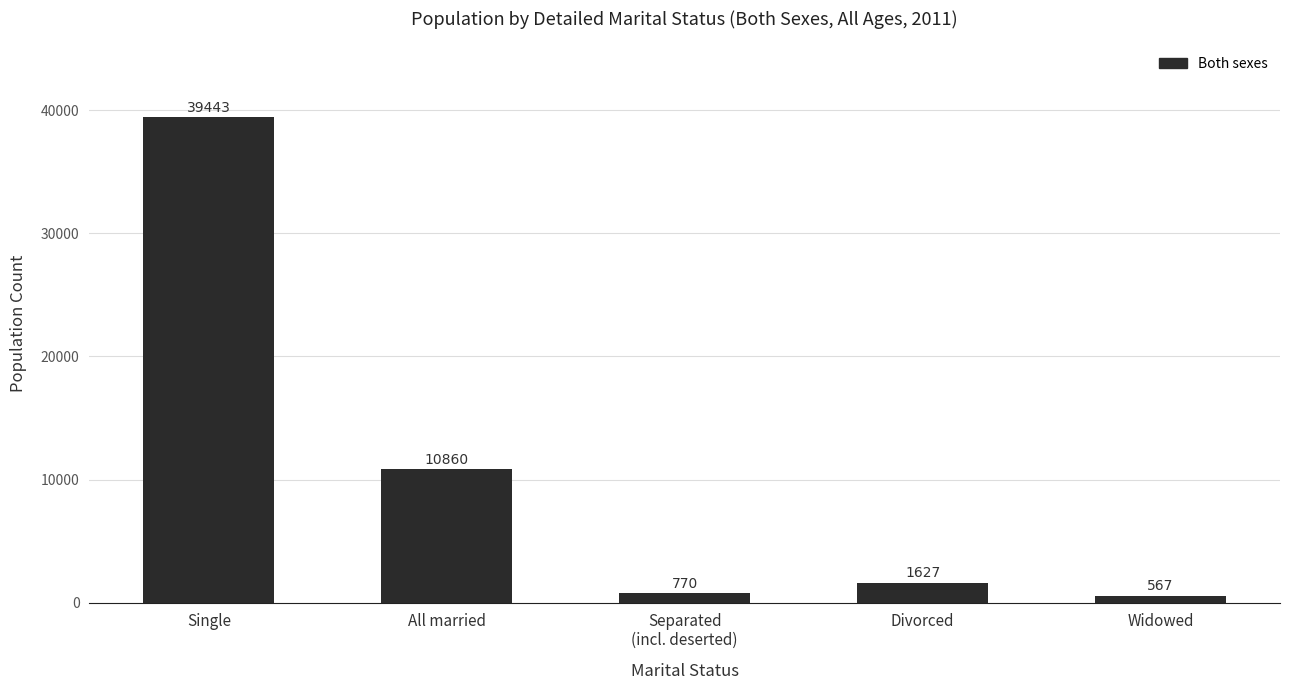

Rank the categories by value from lowest to highest.

Widowed, Separated
(incl. deserted), Divorced, All married, Single